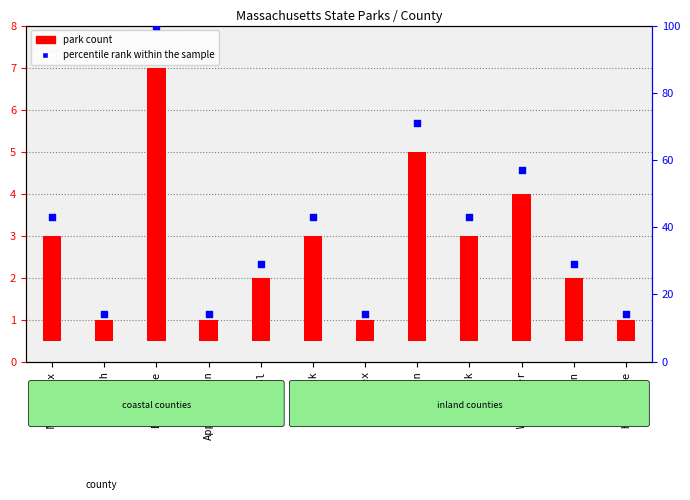

What are all the series names shown in the legend?

park count, percentile rank within the sample